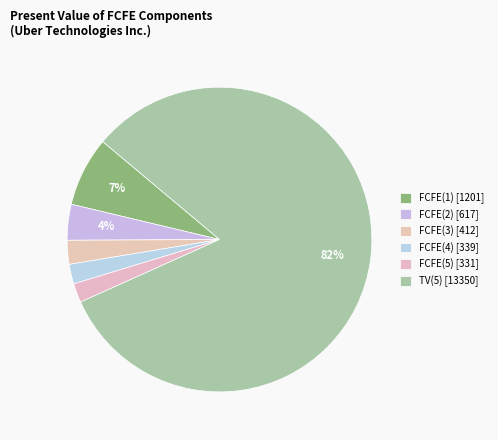

To the nearest percent, what is the average slice percentage?

17%